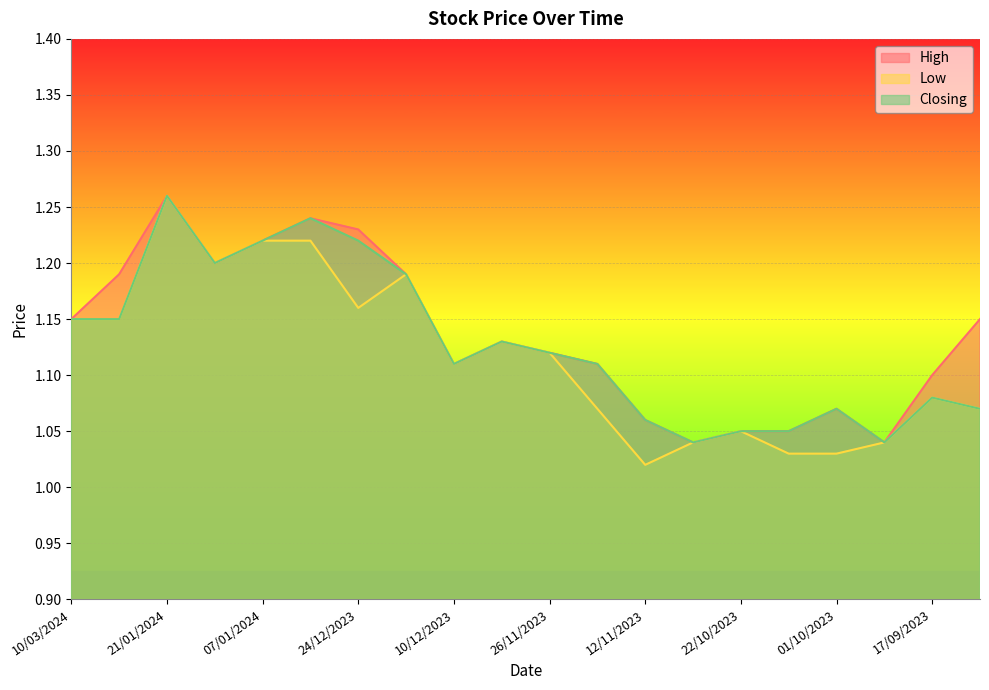

True or false: Closing has more than 0 points higher than both neighbors.

True